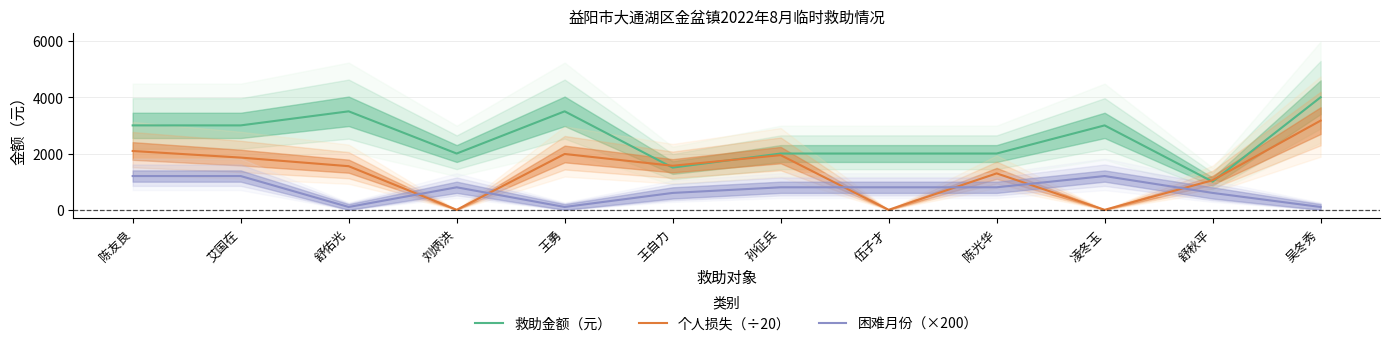

Which category has the lowest value in the 困难月份（×200） series?

舒佑光